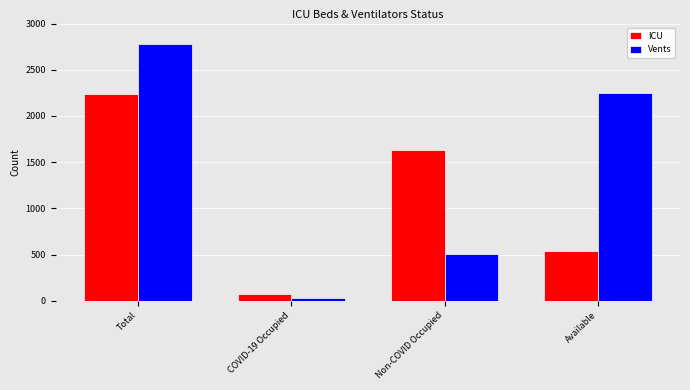

How many bars are there in each group?

2